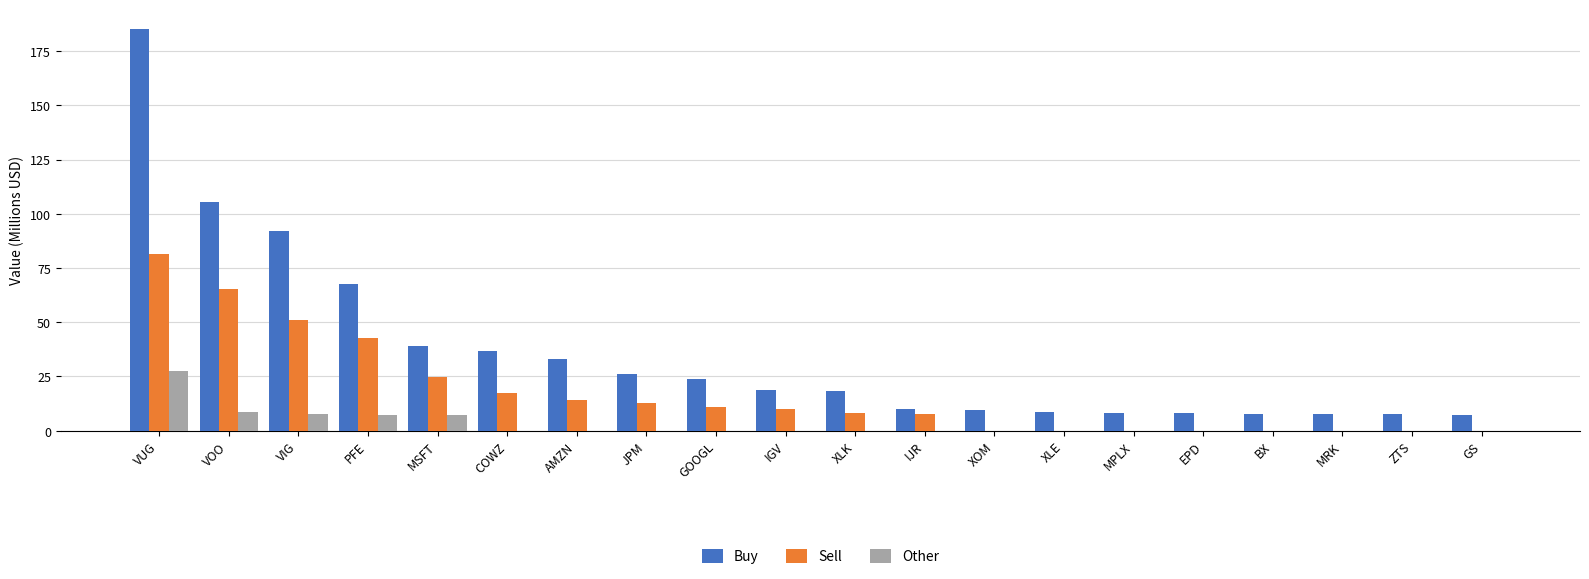

Read the Sell value at VIG.

51.2